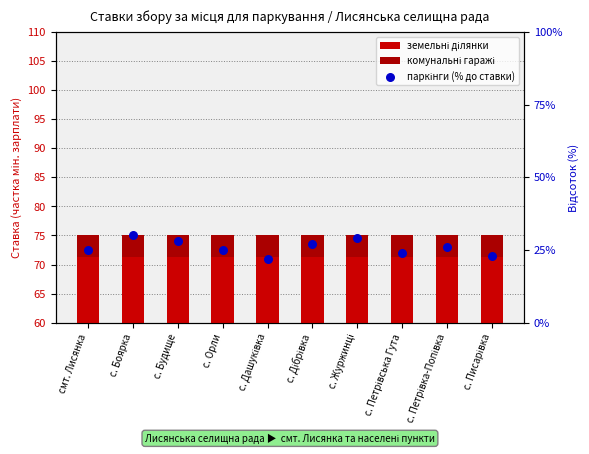

Which series contains the lowest Y value?

комунальні гаражі